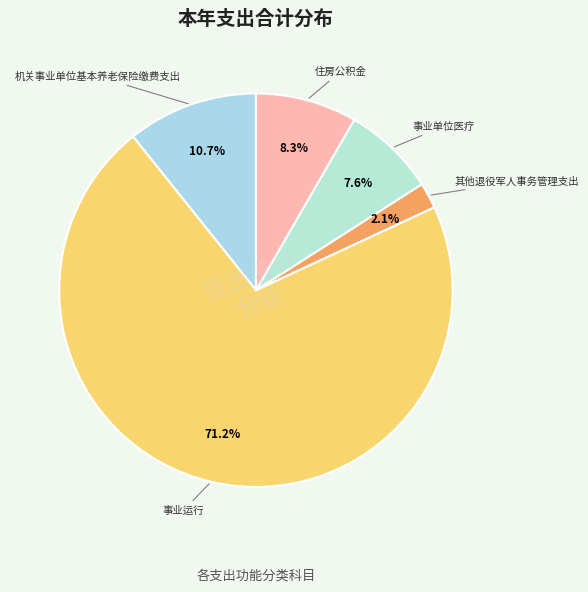

Count the number of slices in the pie.

5